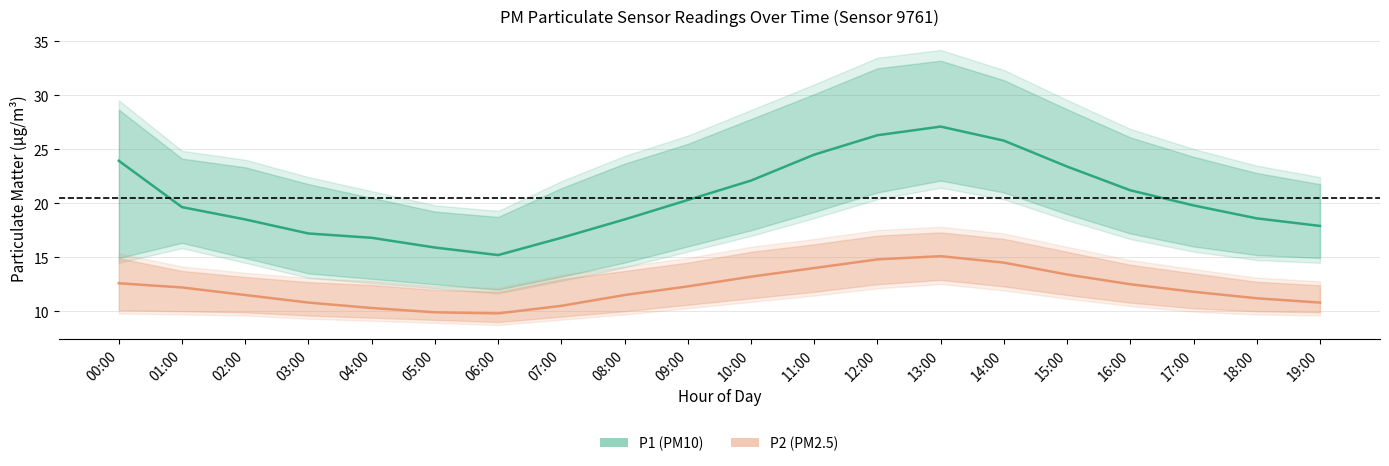

How many lines are shown in the chart?

2